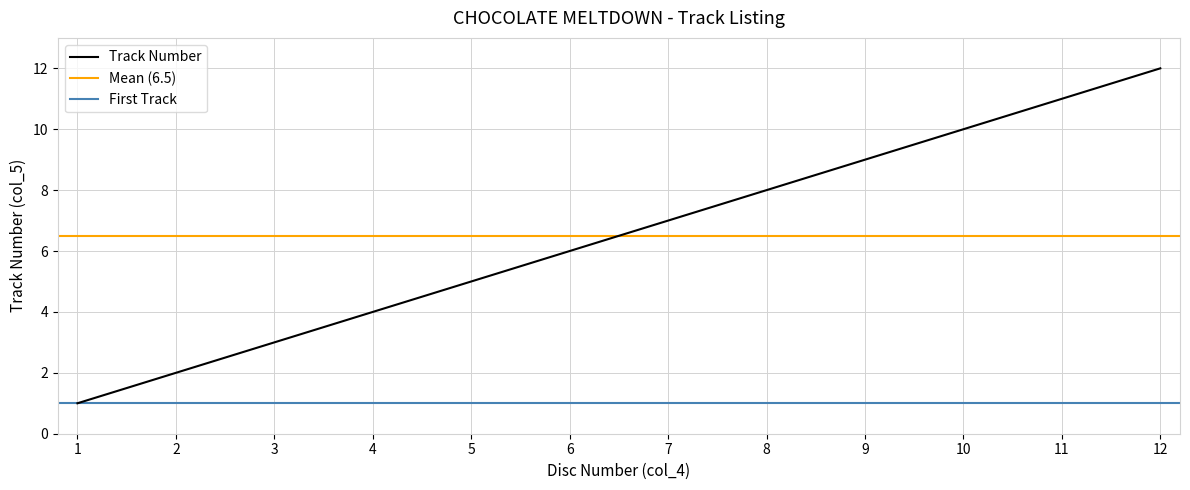

List the labels in order of value, smallest first.

1, 2, 3, 4, 5, 6, 7, 8, 9, 10, 11, 12